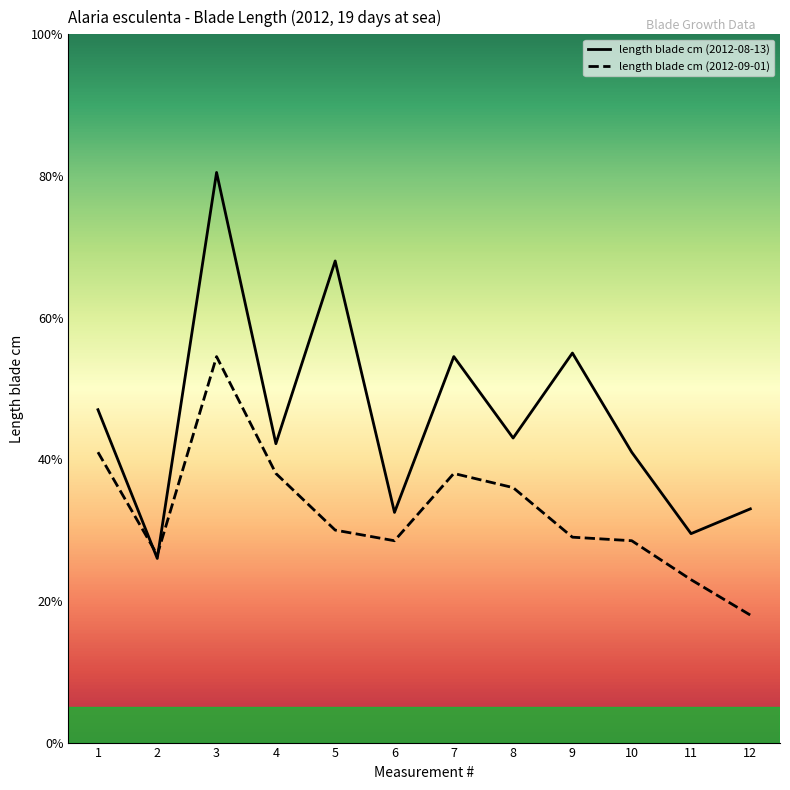

Read the length blade cm (2012-09-01) value at 3.

54.5